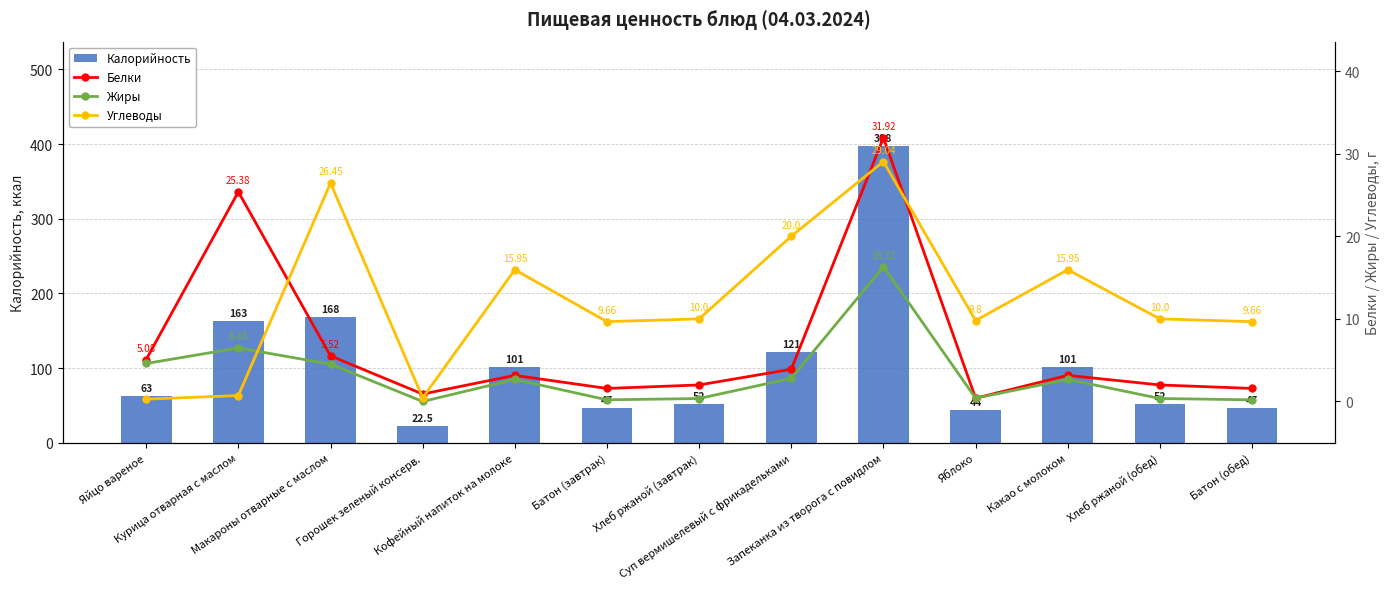

What is the total value across all series at Какао с молоком?

122.8